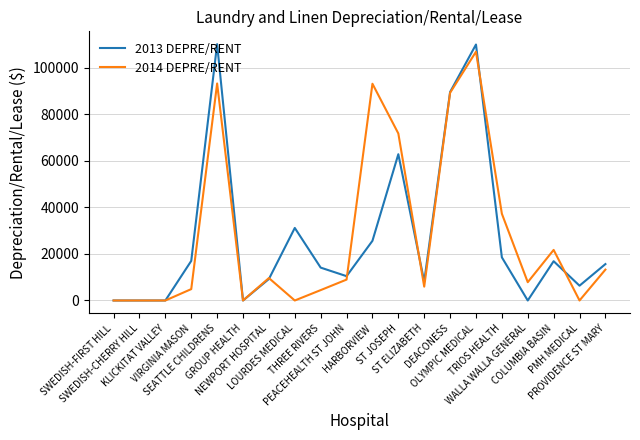

Between LOURDES MEDICAL and PMH MEDICAL, which series saw the biggest shift?

2013 DEPRE/RENT